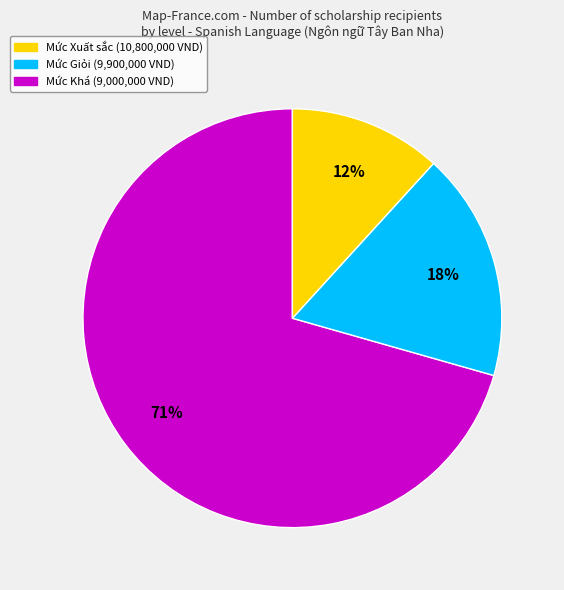

Is there a majority slice in this chart?

Yes